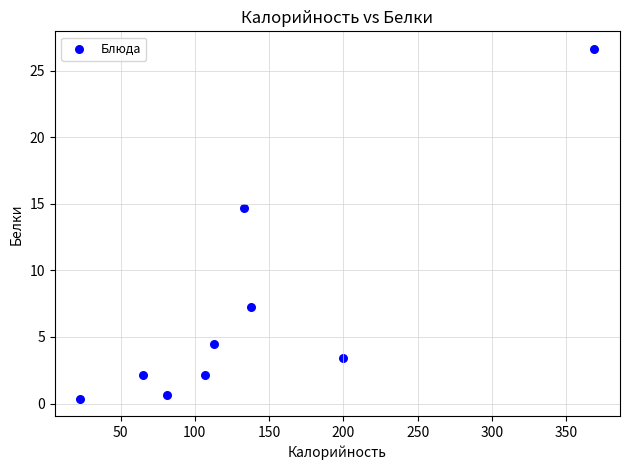

What is the range of X values (max minus min)?

346.0